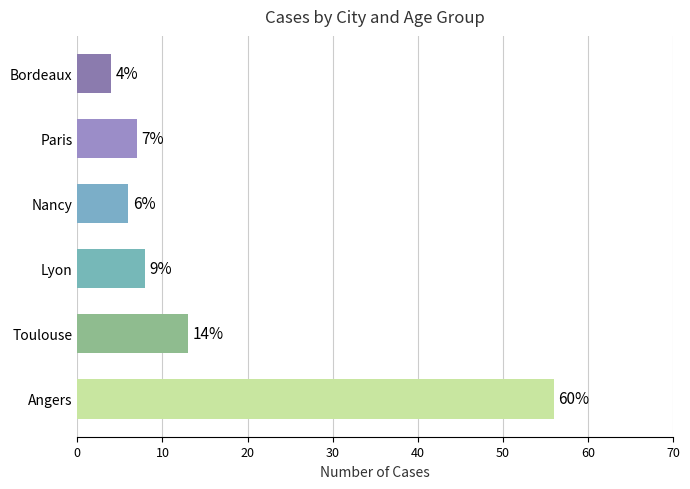

Approximately how many times larger is the value at Angers compared to Nancy?

9.3